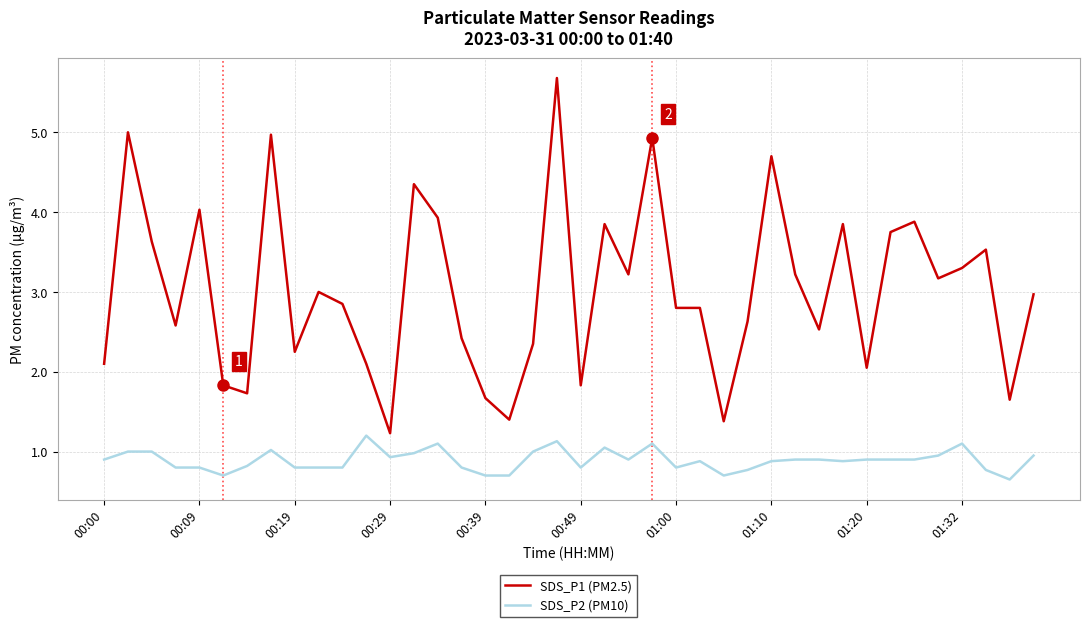

Rank the series by their maximum value, from highest to lowest.

SDS_P1 (PM2.5), SDS_P2 (PM10)